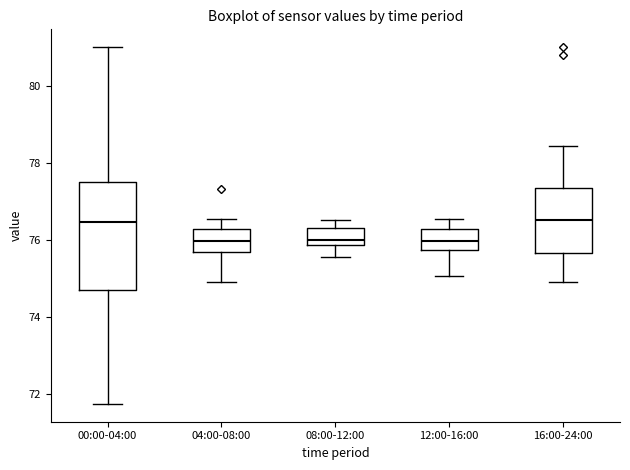

Which box is the tallest, from its lower edge to its upper edge?

00:00-04:00